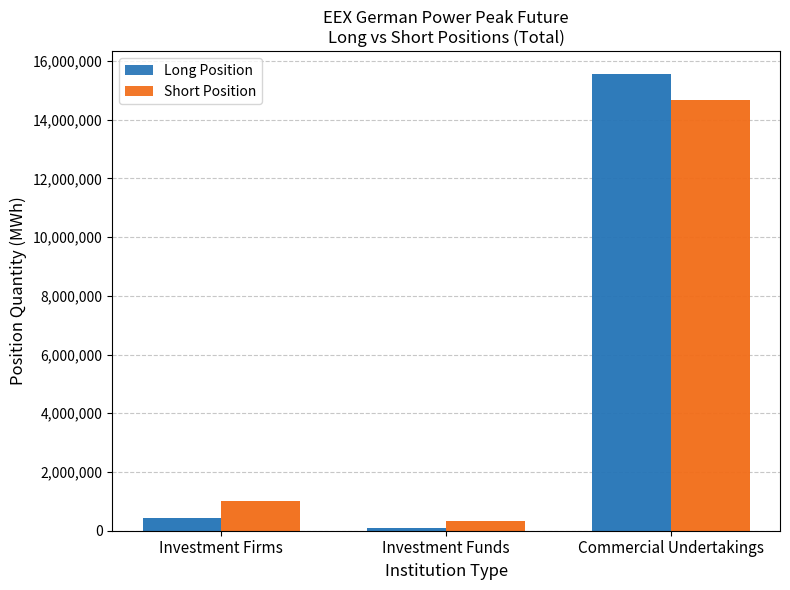

How many distinct data groups are displayed?

2